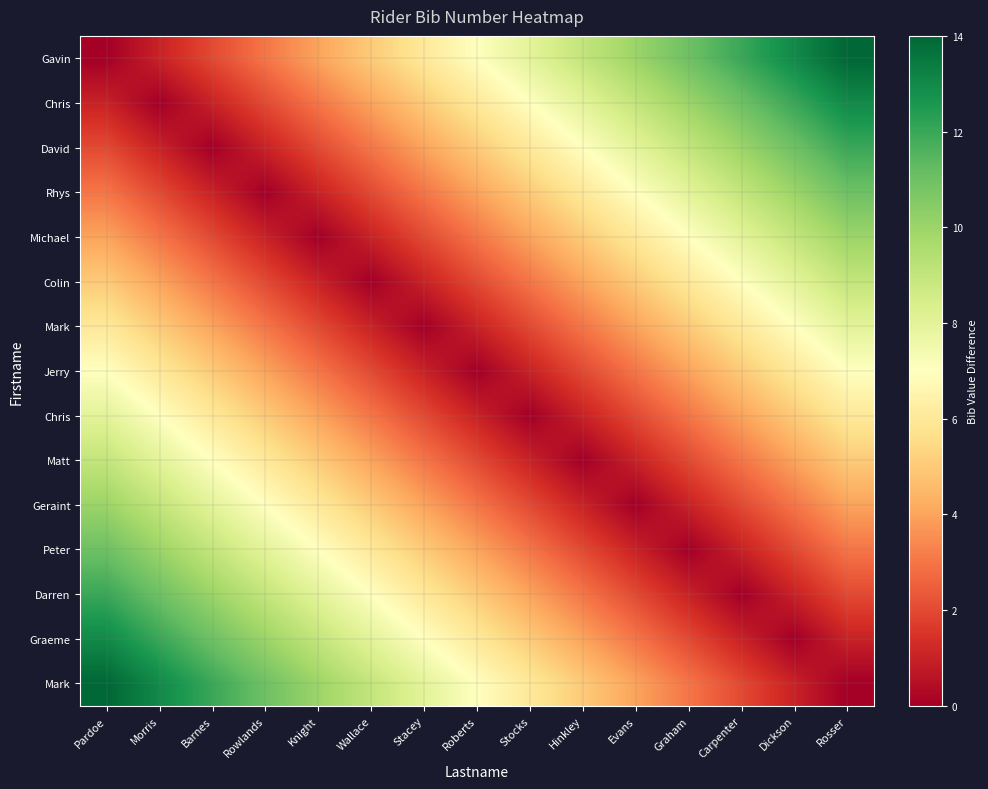

At which category is the sum across all series the highest?

Pardoe